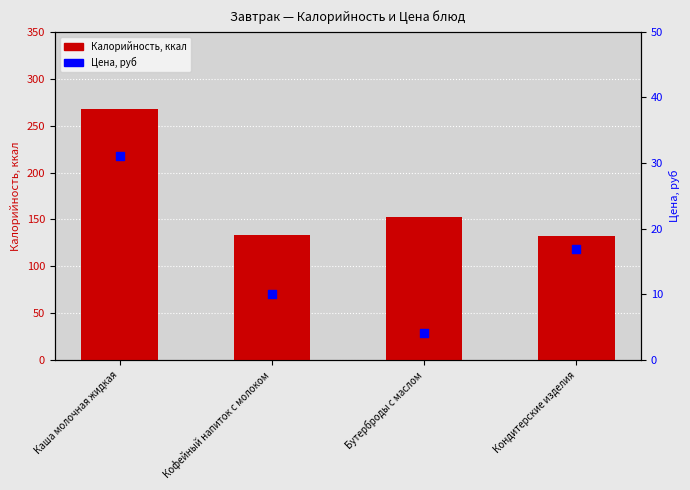

Which series has the largest Y range (max minus min)?

Калорийность, ккал